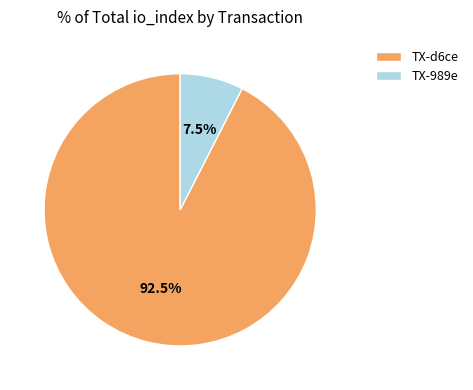

Rank the categories by value from highest to lowest.

TX-d6ce, TX-989e